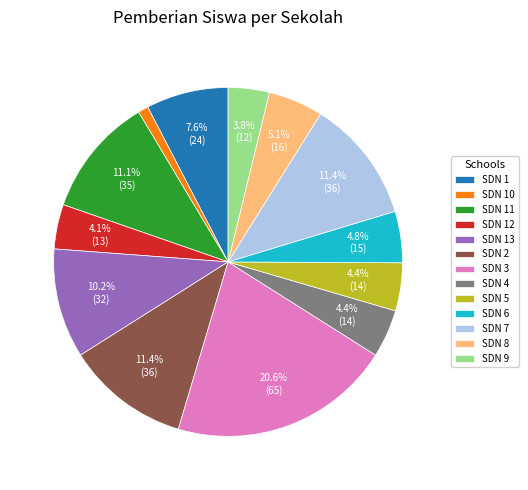

Which has a higher value, SDN 5 or SDN 2?

SDN 2